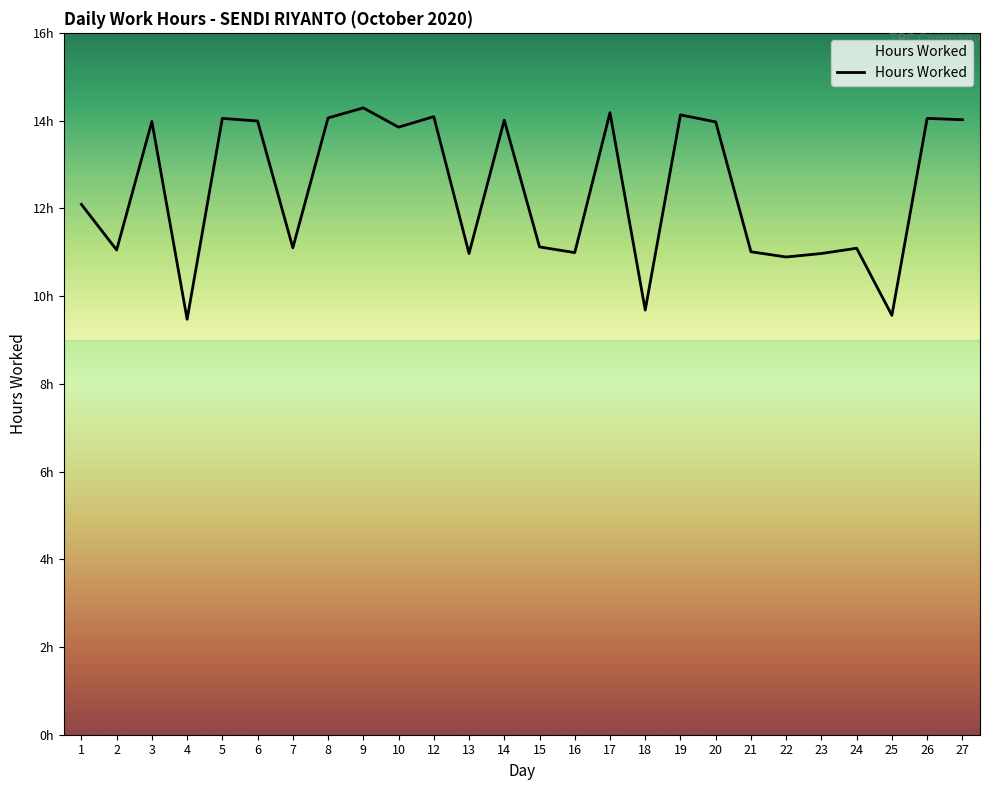

Reading left to right, list all the values displayed in this chart.

12.1	11.1	14.0	9.5	14.1	14.0	11.1	14.1	14.3	13.8	14.1	11.0	14.0	11.1	11.0	14.2	9.7	14.1	14.0	11.0	10.9	11.0	11.1	9.6	14.1	14.0